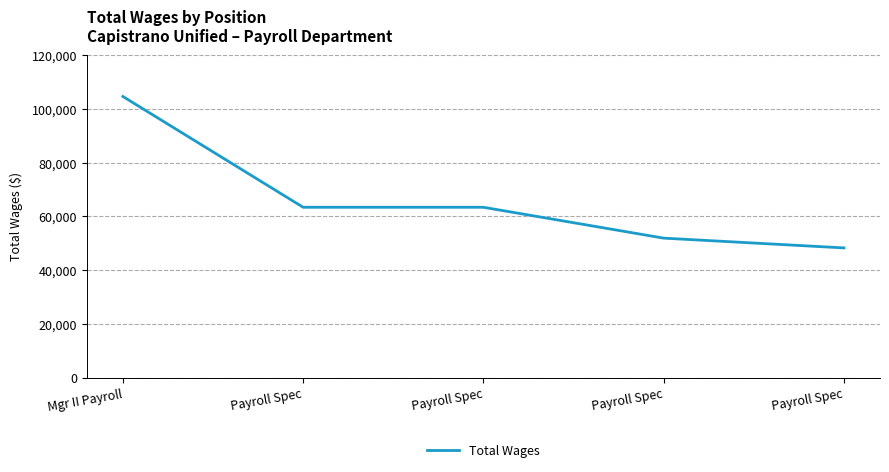

Is it true that the value at Mgr II Payroll is 104534?

True